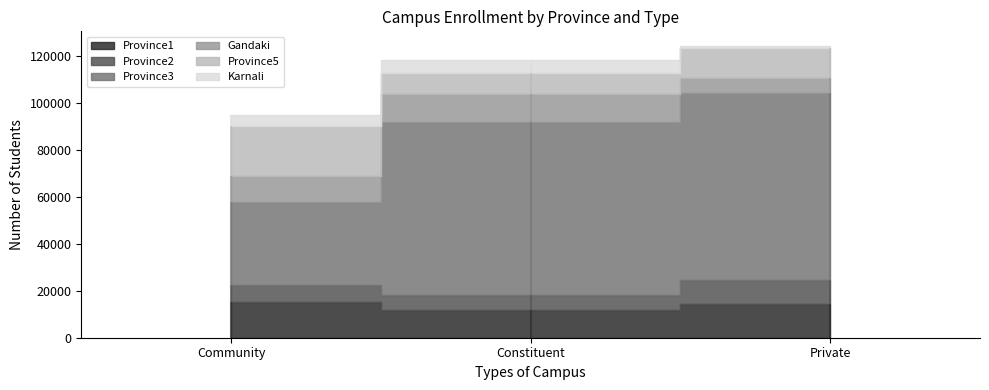

What is the maximum value for Province1?

15314